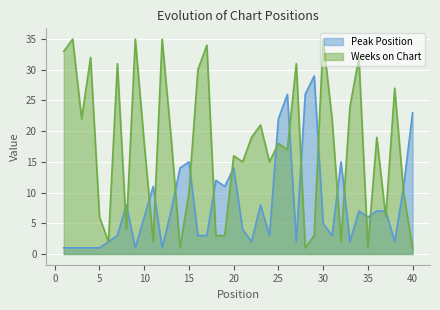

True or false: Peak Position has more than 2 points higher than both neighbors.

True